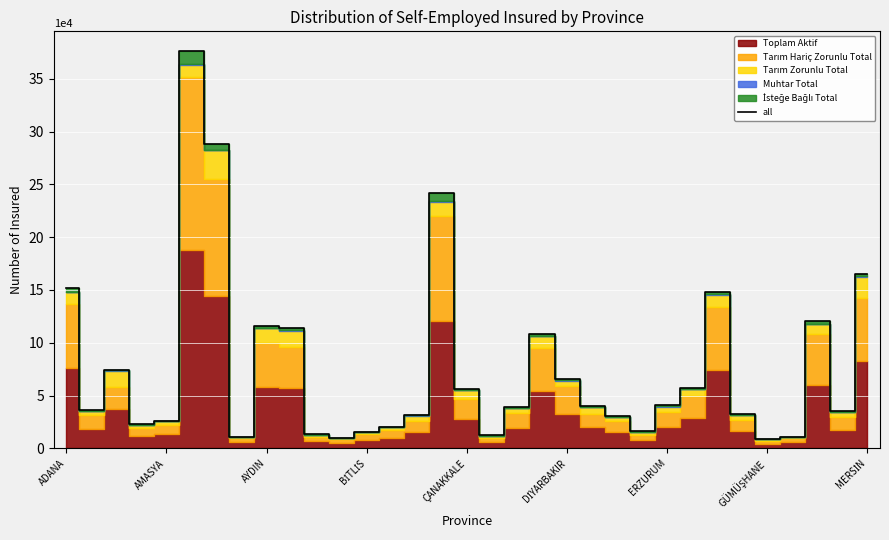

What is the highest value of the all series?

376128